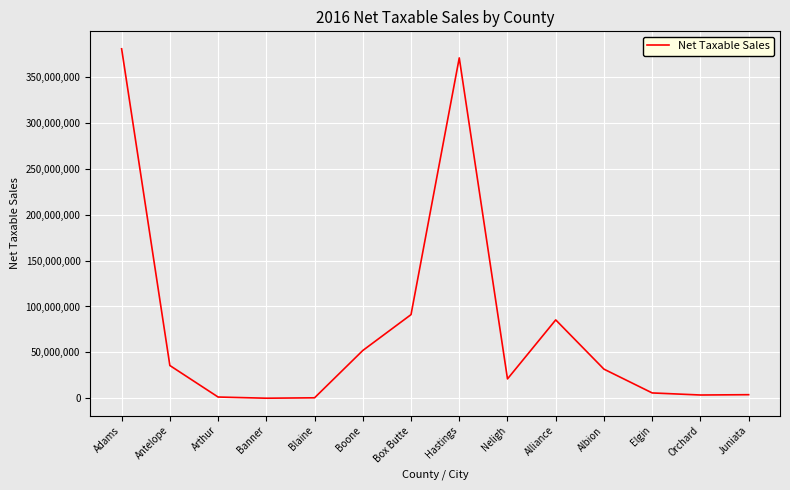

Approximately how many times larger is the value at Hastings compared to Antelope?

10.4